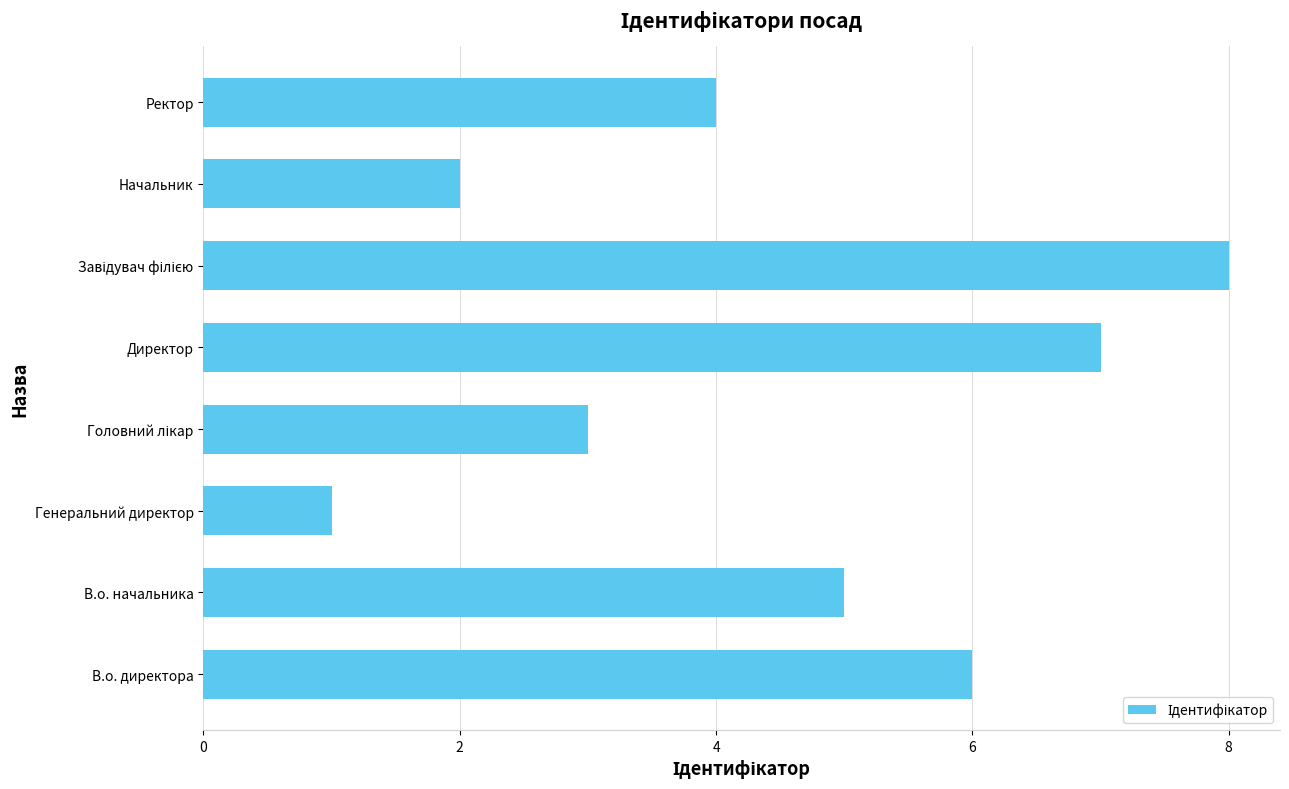

What is the approximate value at Ректор?

4